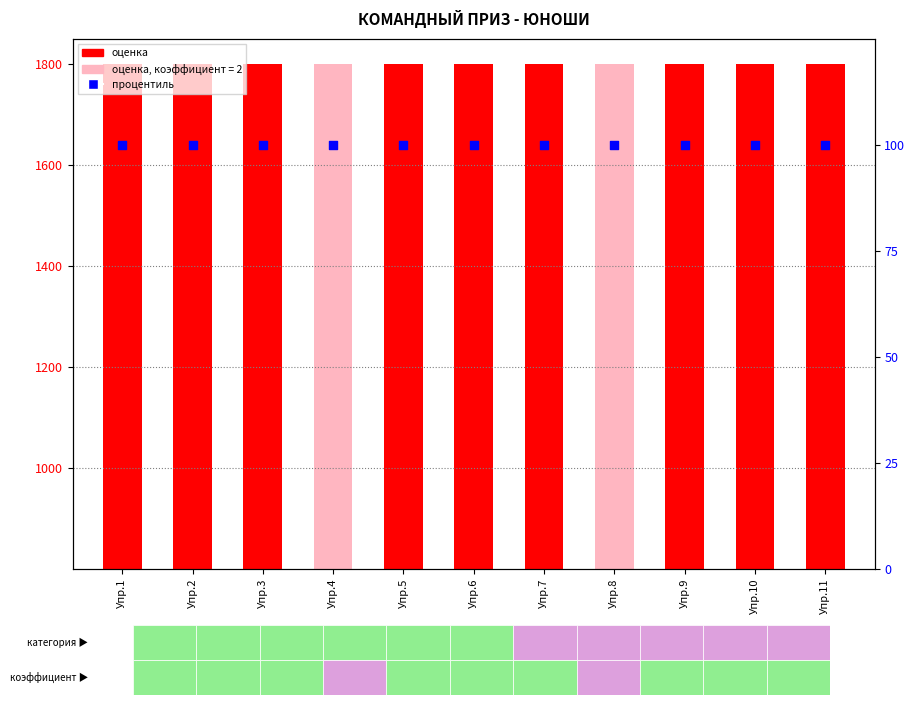

What is the total value across all series at Упр.6?

1900